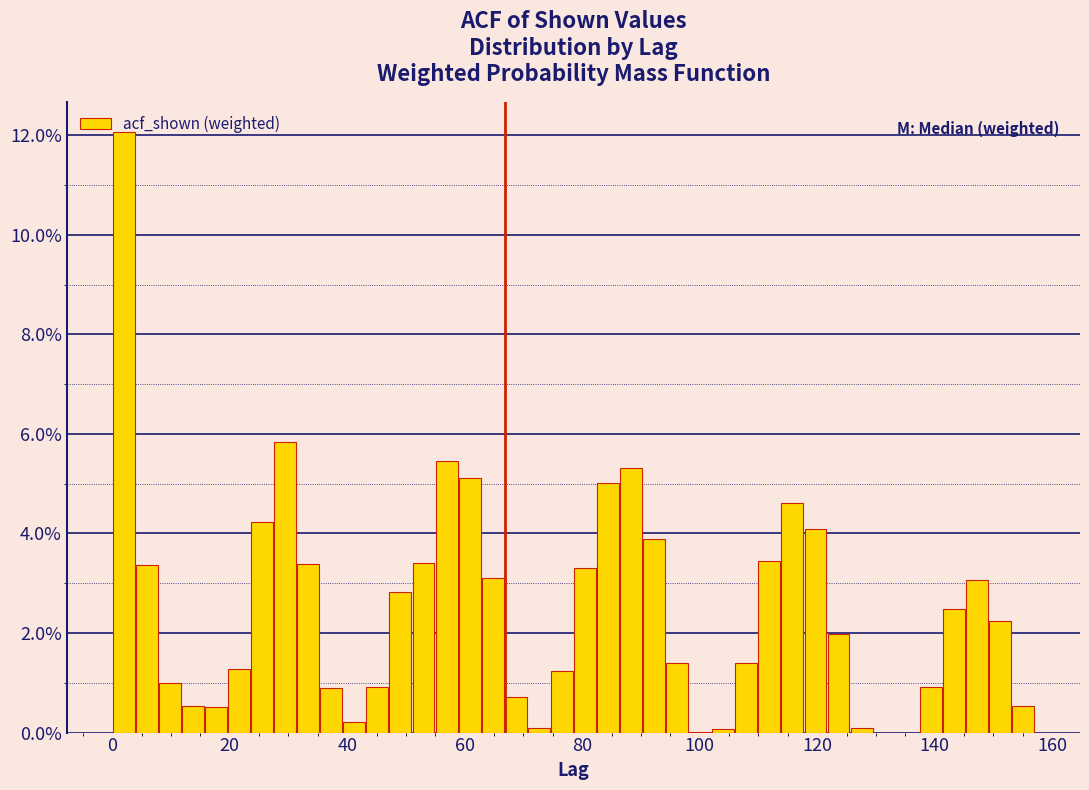

Read against the x-axis, roughly where is the centre of the tallest bar?

2